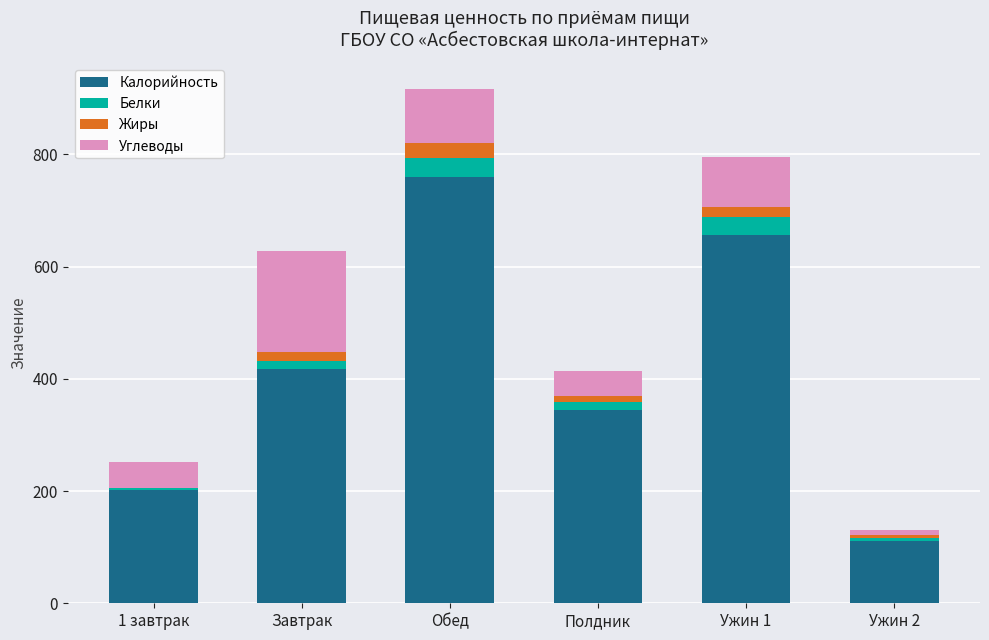

At which label is Калорийность closest to 435?

Завтрак